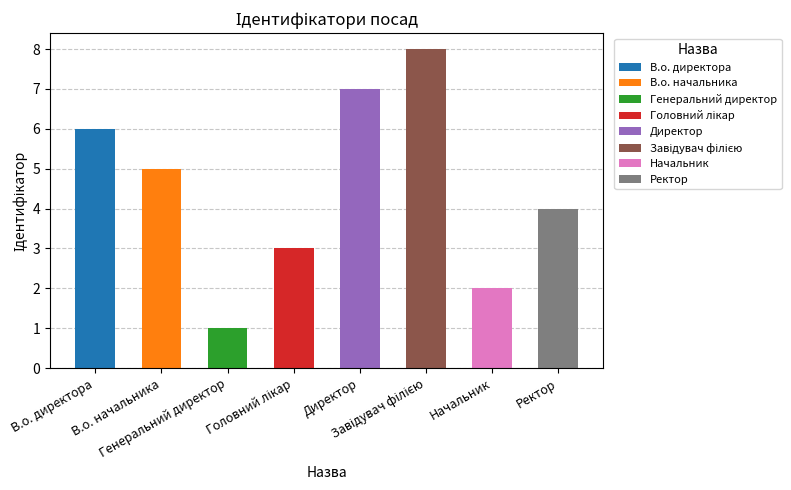

What is the change in value from Головний лікар to Ректор?

+1